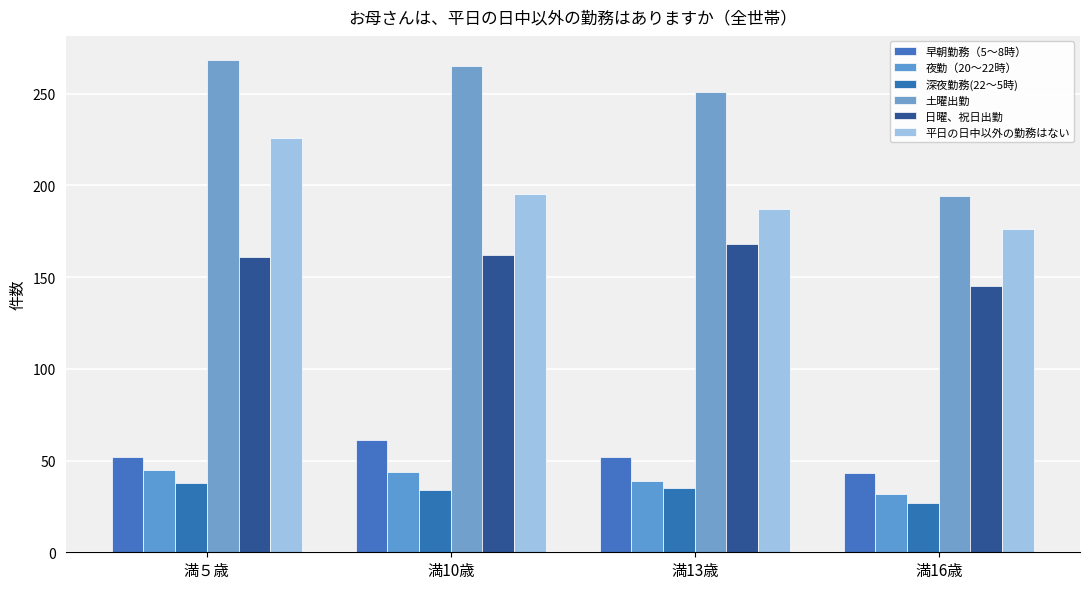

Between 満５歳 and 満16歳, which is larger?

満５歳